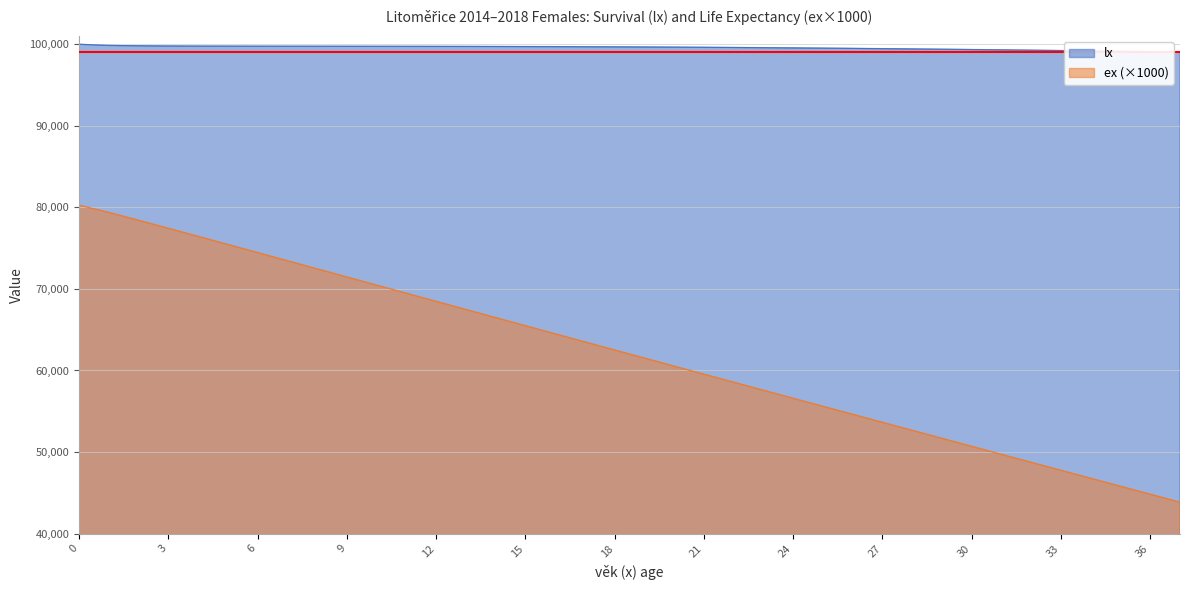

Rank the series by their maximum value, from lowest to highest.

ex (×1000), lx